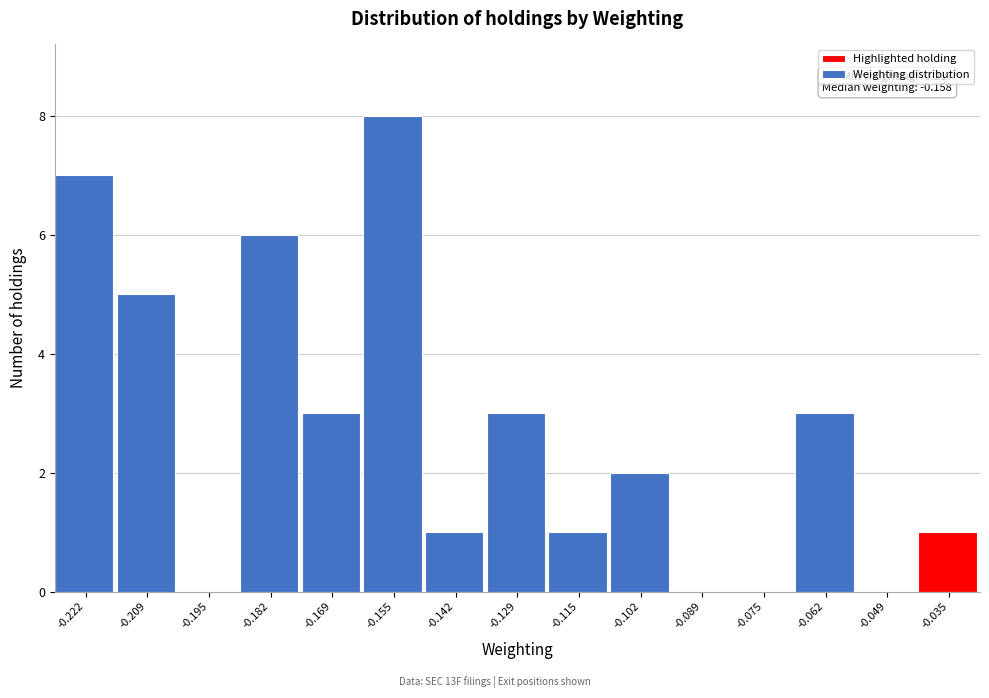

Reading left to right, list all the values displayed in this chart.

-0.222=7	-0.209=5	-0.195=0	-0.182=6	-0.169=3	-0.155=8	-0.142=1	-0.129=3	-0.115=1	-0.102=2	-0.089=0	-0.075=0	-0.062=3	-0.049=0	-0.035=1